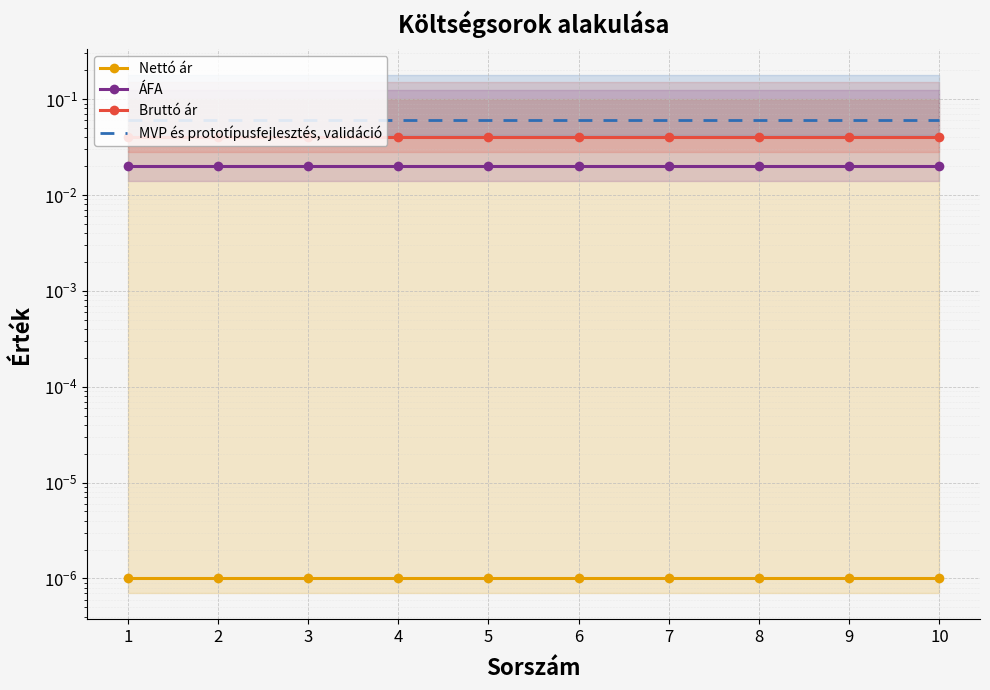

Which series changed the most between 2 and 5?

Nettó ár